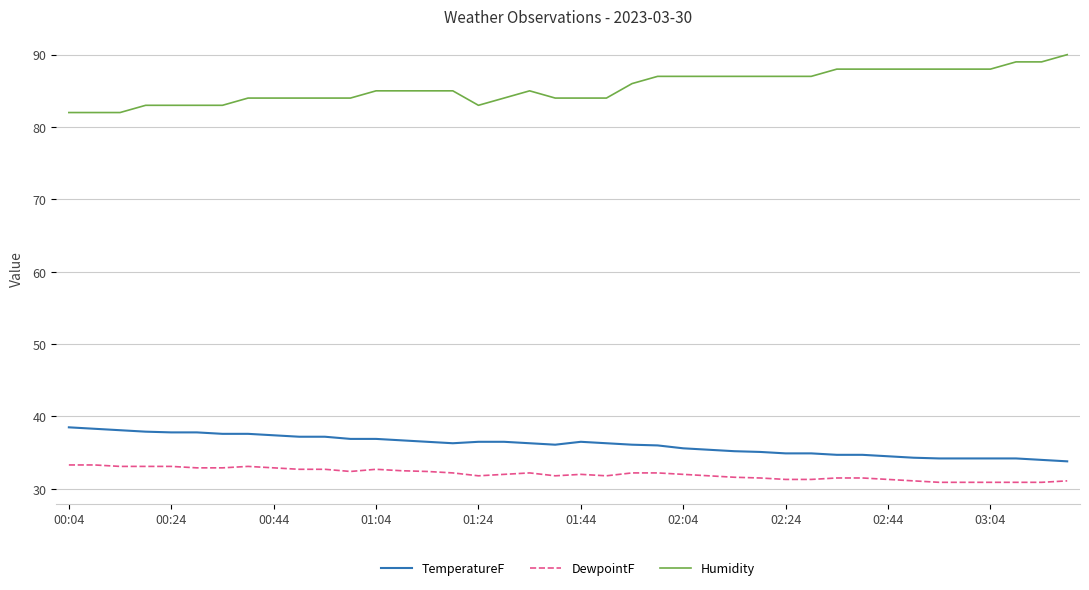

Rank the series by their maximum value, from lowest to highest.

DewpointF, TemperatureF, Humidity